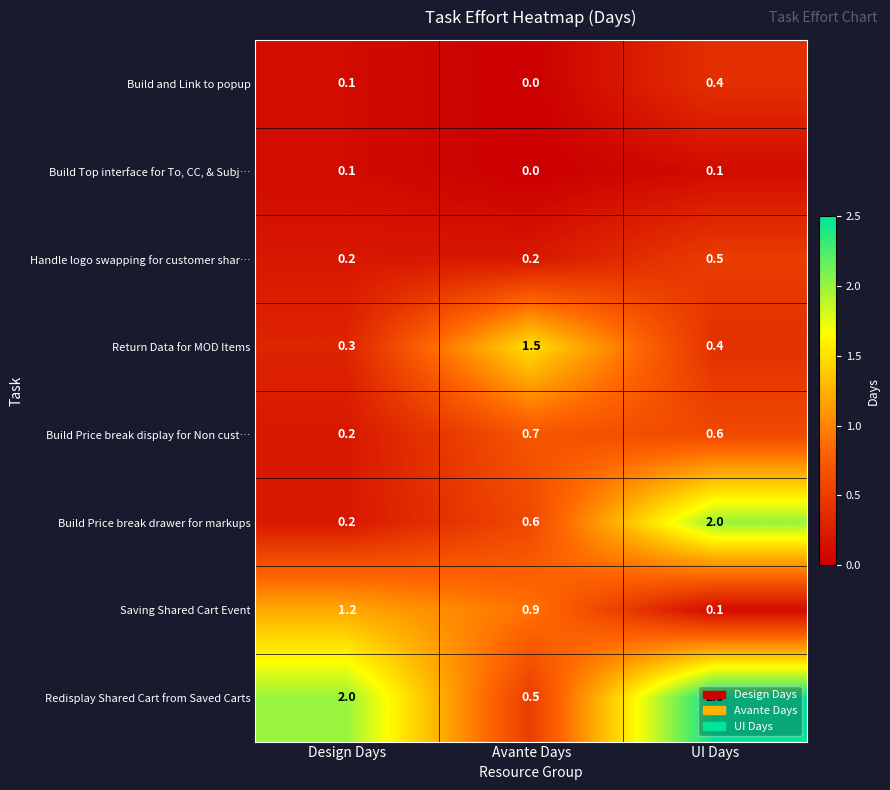

Is it true that Handle logo swapping for customer shar… equals 0.5 at UI Days?

True